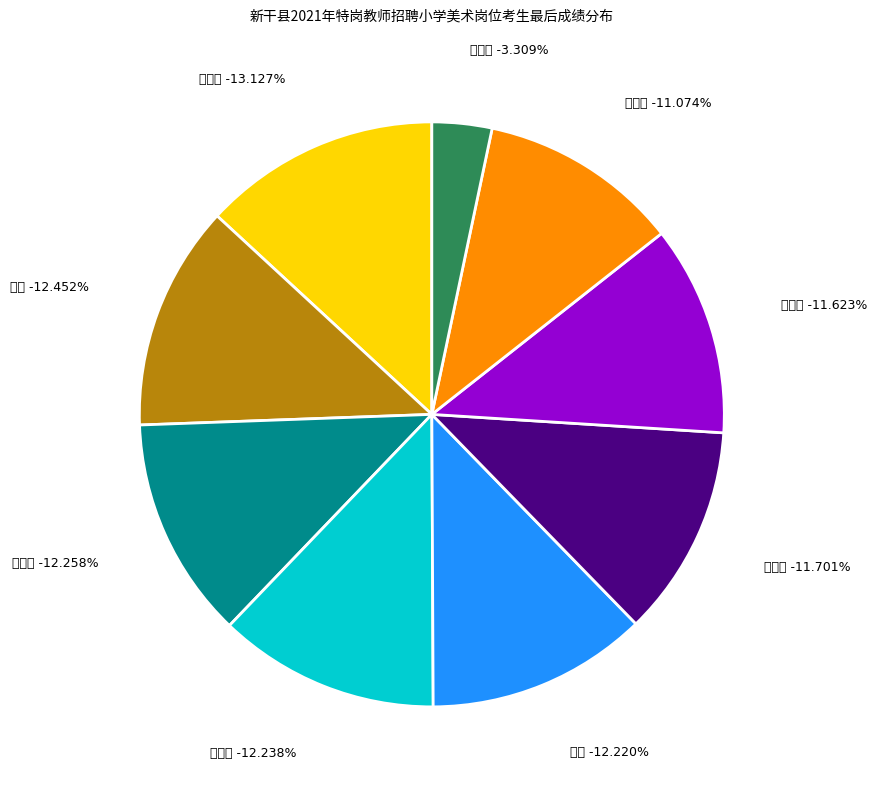

To the nearest percent, what is the combined percentage of 周雯婷 and 王婧?

16%